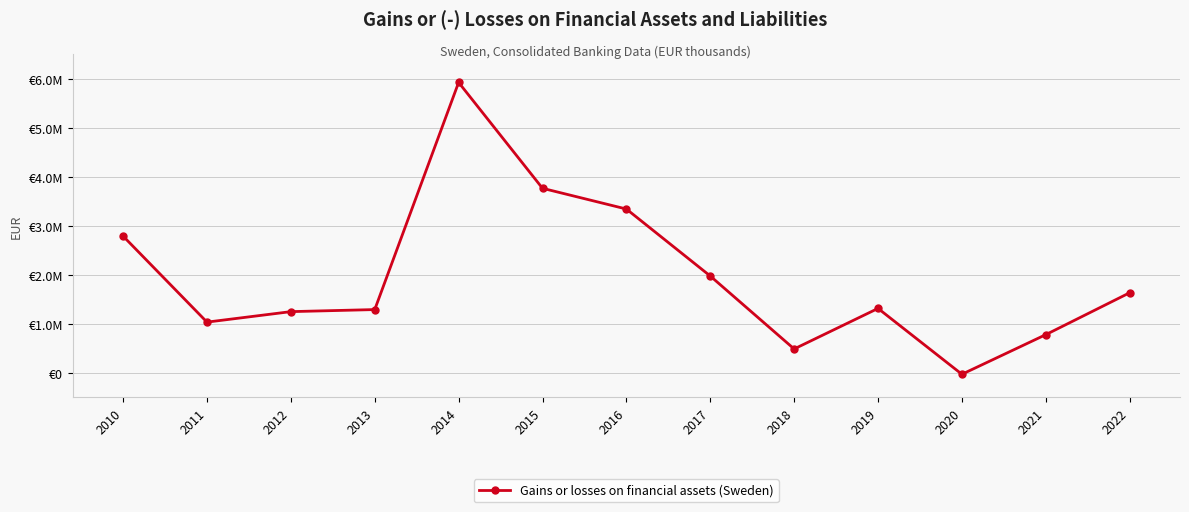

List the labels in order of value, largest first.

2014, 2015, 2016, 2010, 2017, 2022, 2019, 2013, 2012, 2011, 2021, 2018, 2020